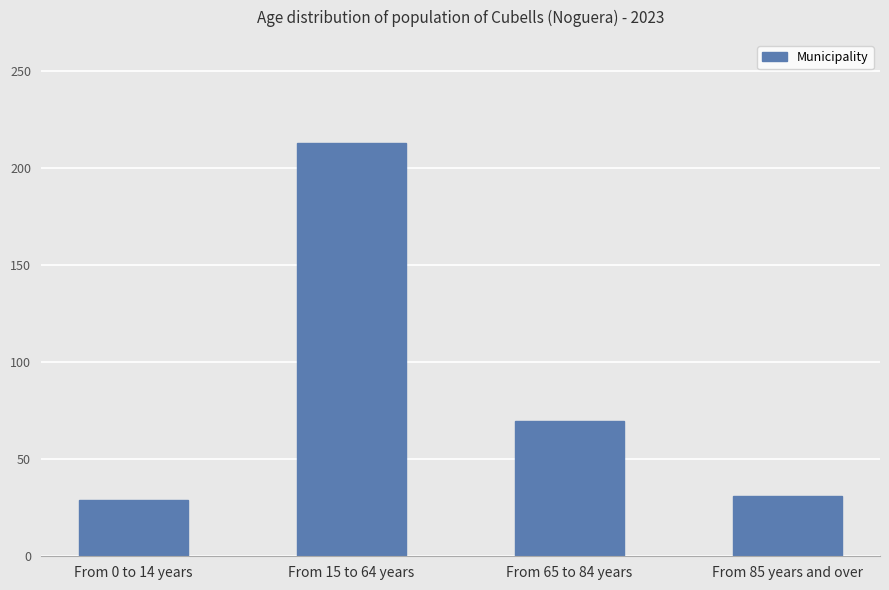

What is the greatest value displayed?

213